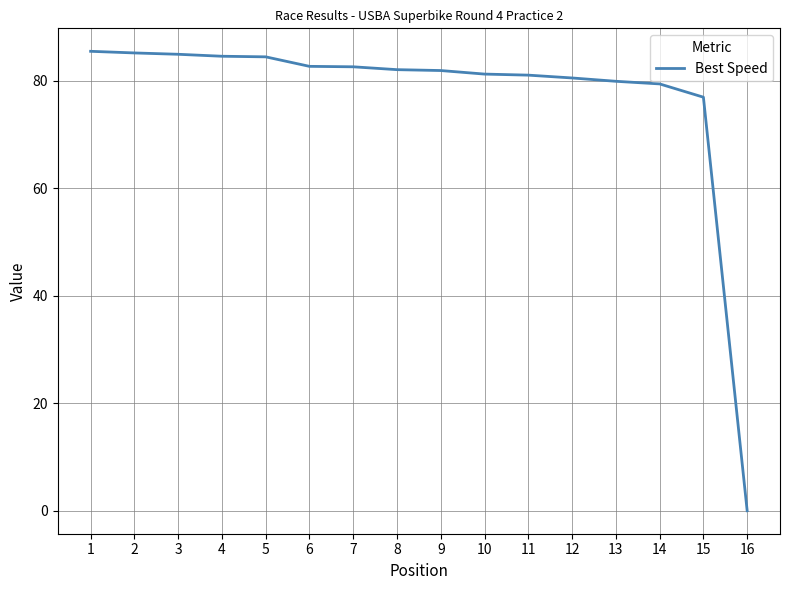

What is the difference between the maximum and minimum values?

85.5